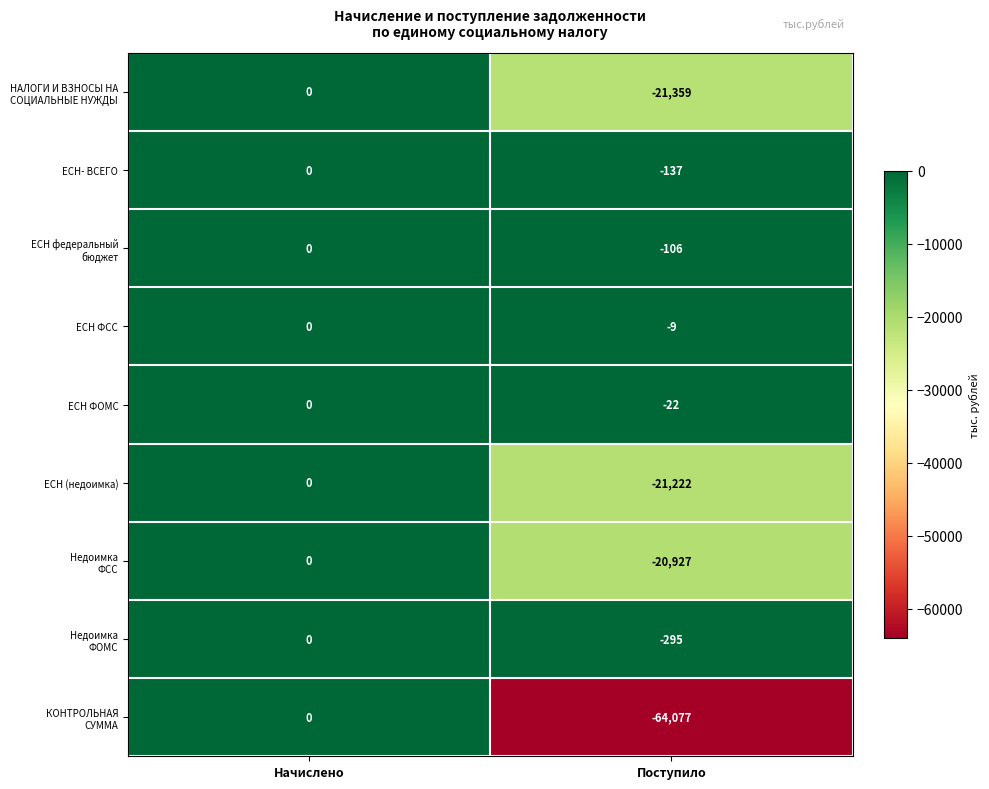

Read the ЕСН (недоимка) value at Поступило, to the nearest 100.

-21200